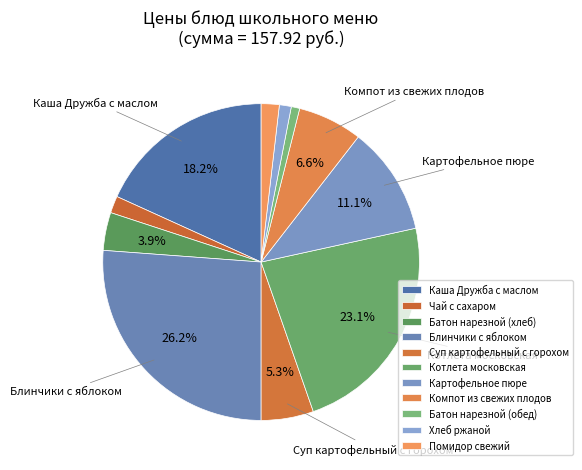

True or false: Батон нарезной (хлеб) accounts for 4% of the total.

True